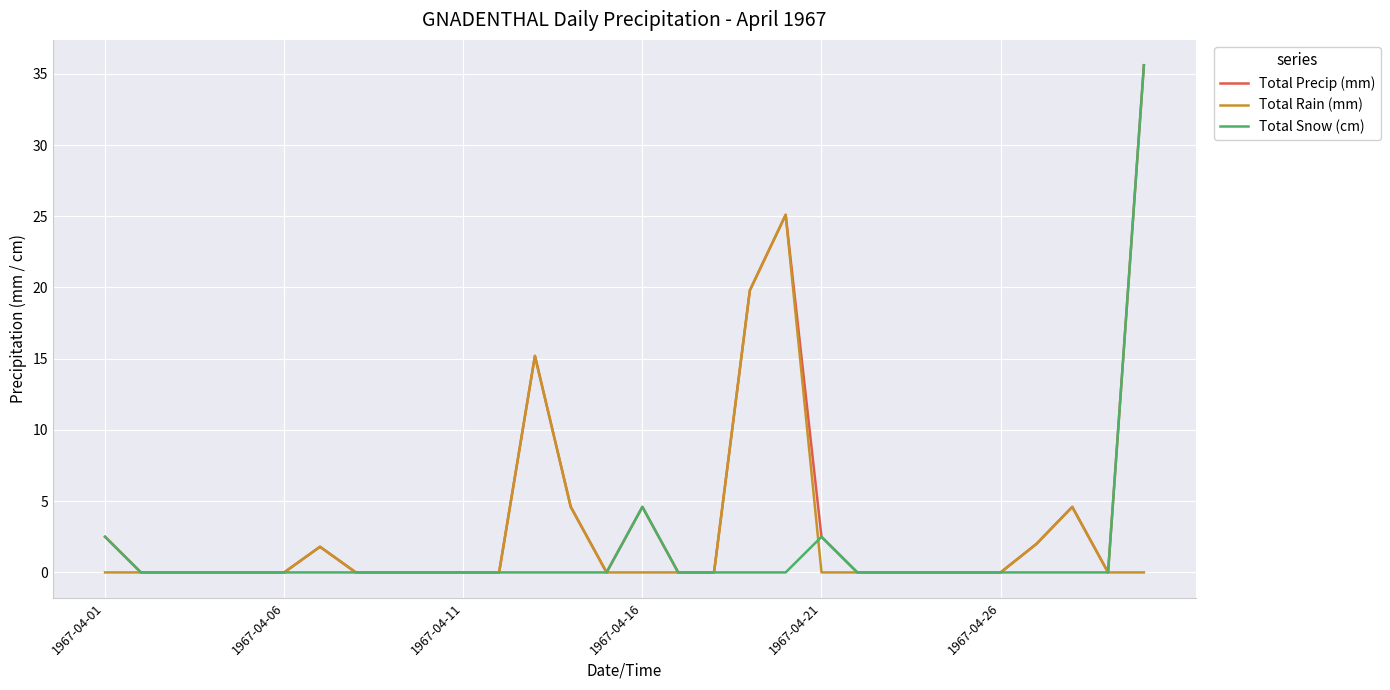

At how many categories does at least one series exceed 34?

1